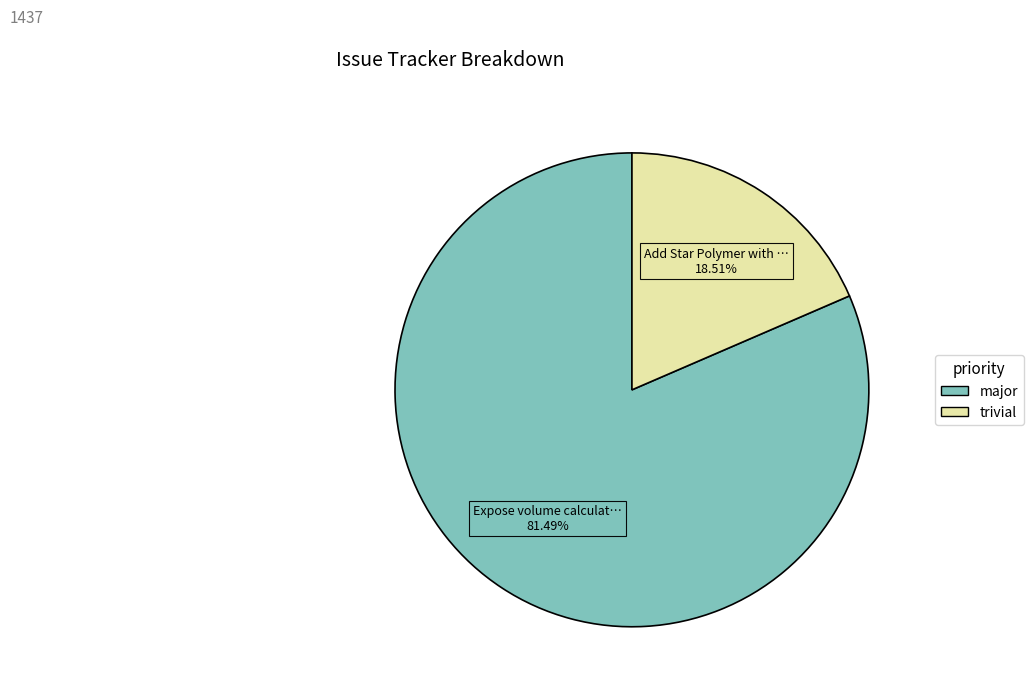

Does any single category account for the majority?

Yes